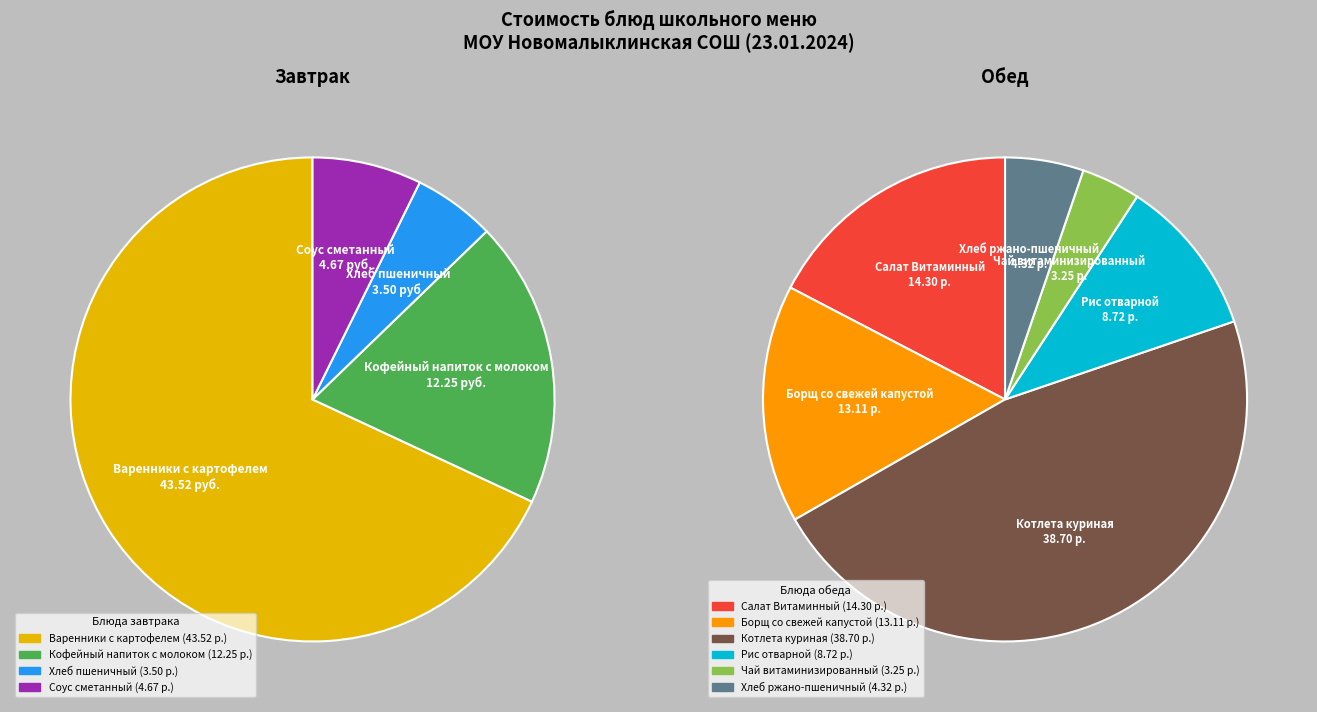

How many slices are in this pie chart?

10